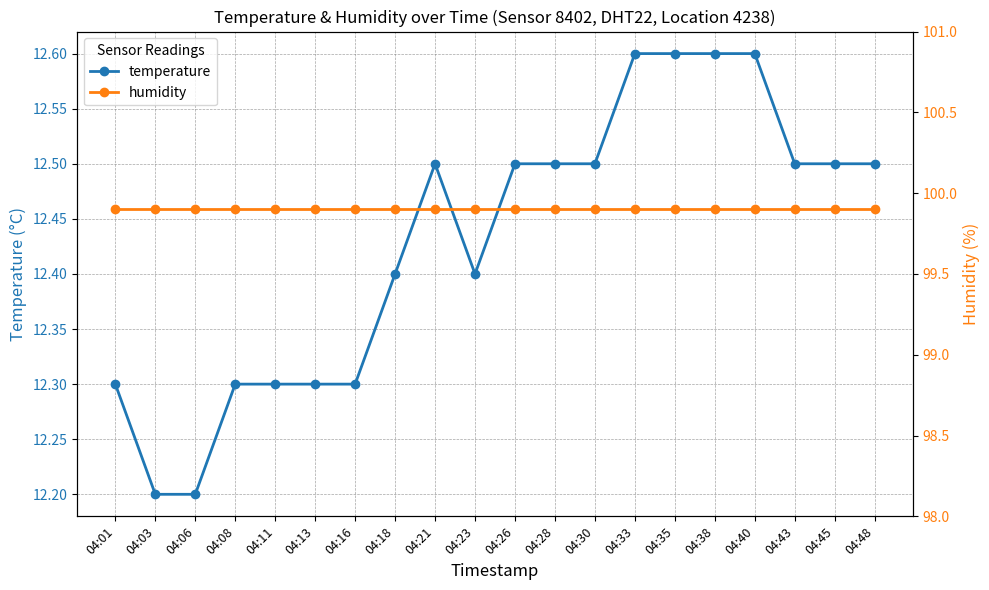

What is the minimum value for temperature?

12.2